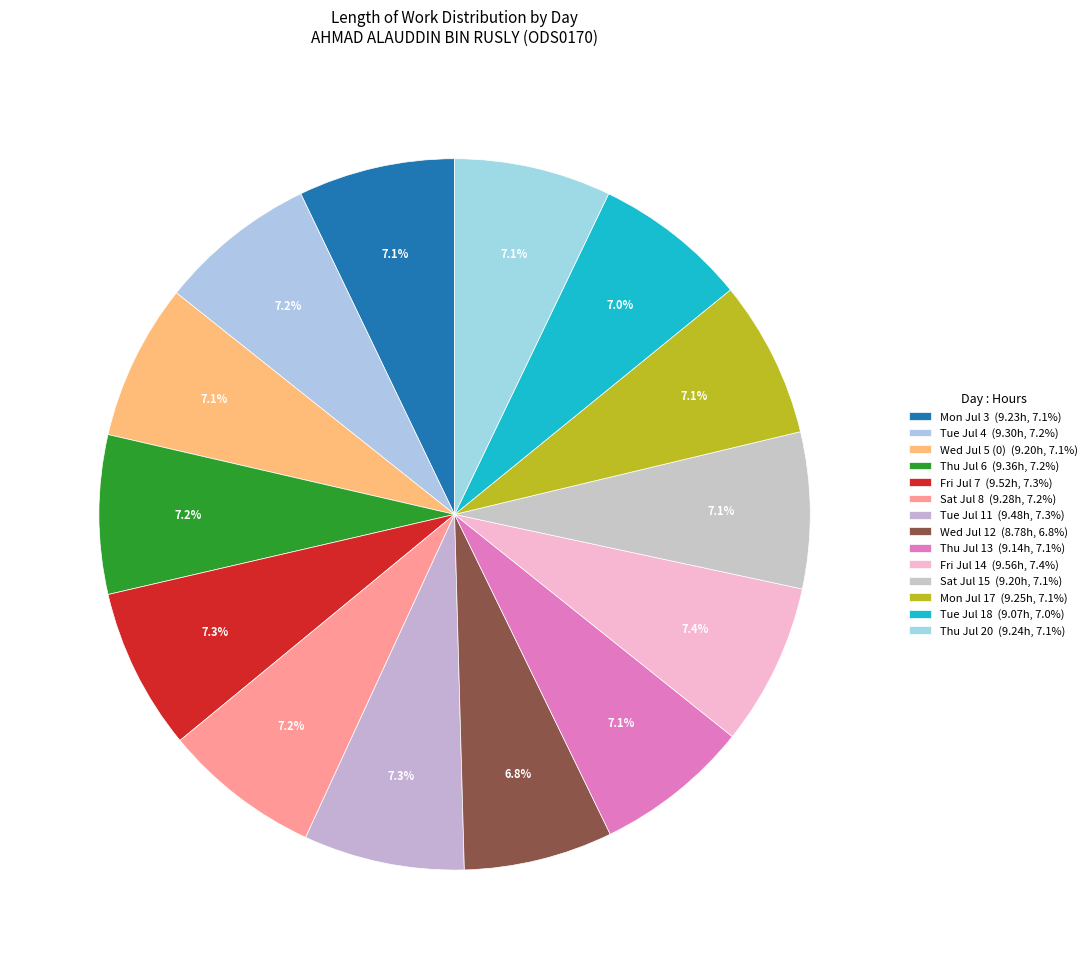

Does Mon Jul 17 represent more than half of the total?

No